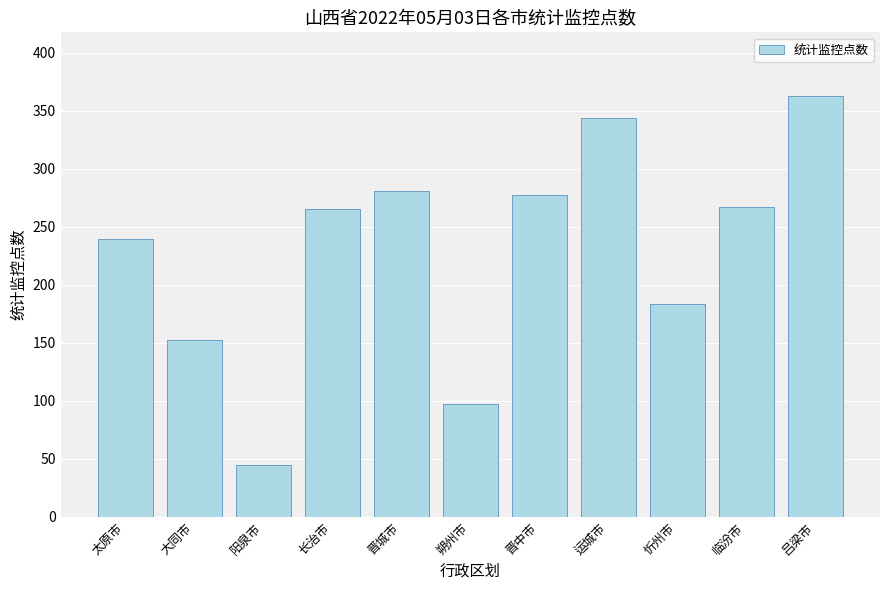

What is the average value?

228